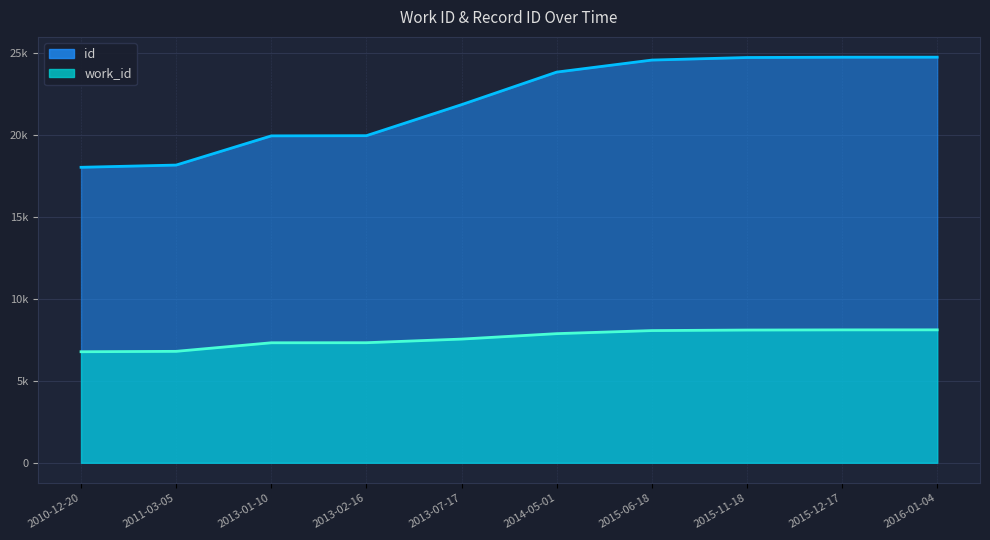

What value does the id series have at 2013-02-16, to the nearest 10?

19960